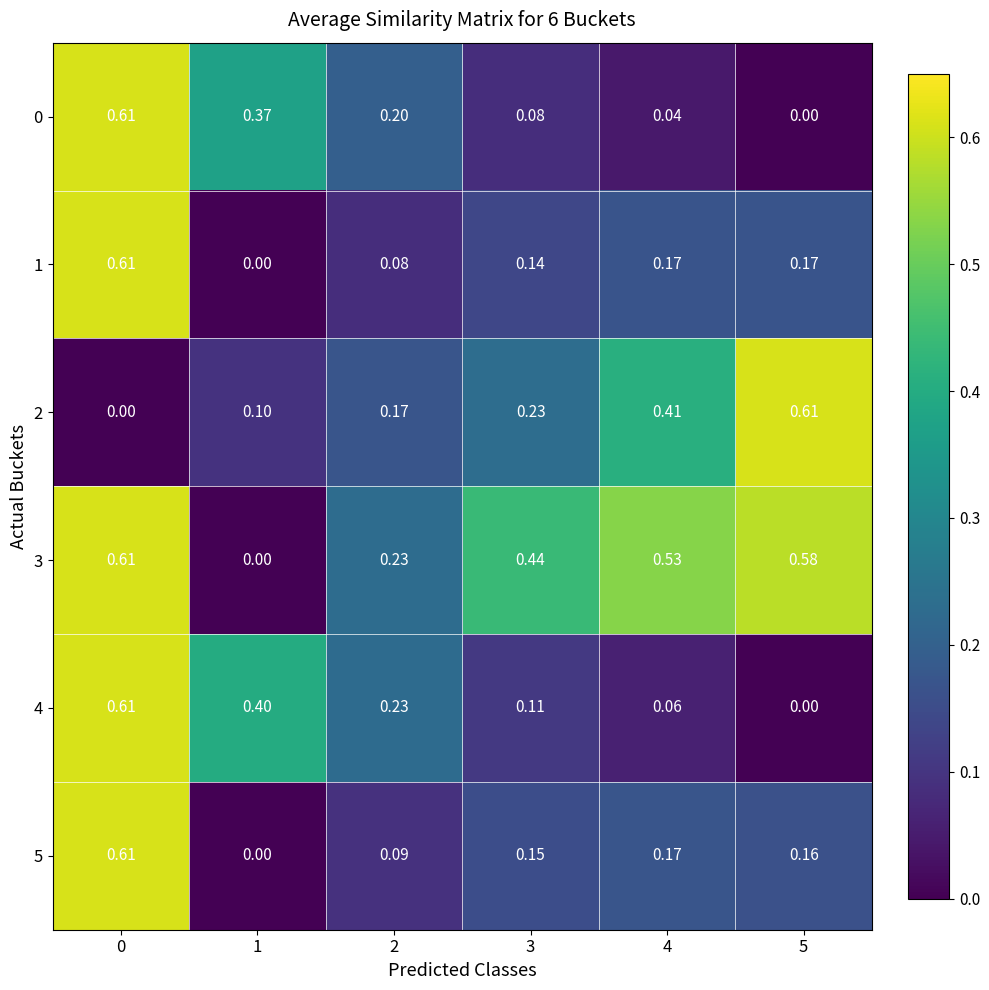

Is the value of 2 at 1 greater than the value of 1 at 3?

No